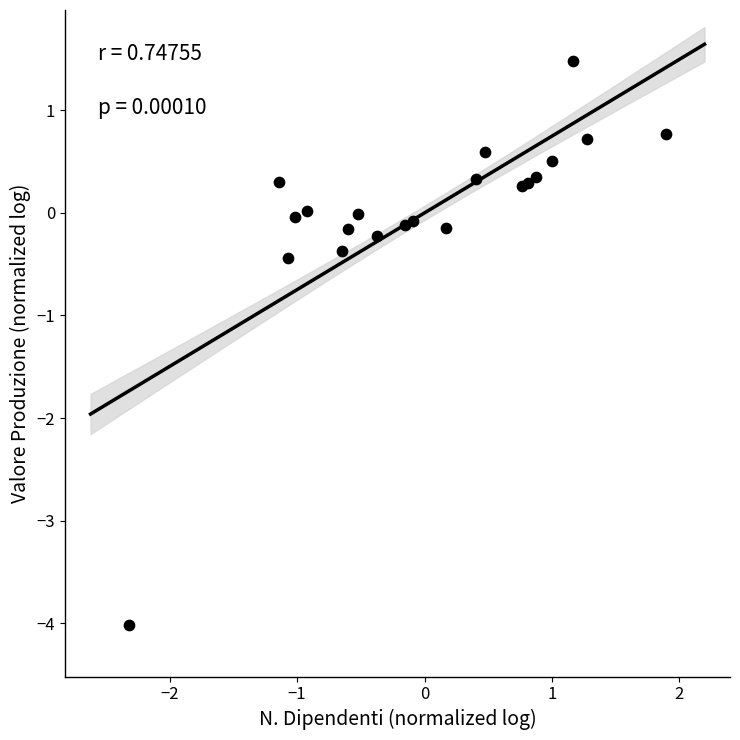

What Y value in the scatter plot is closest to -1?

-0.4